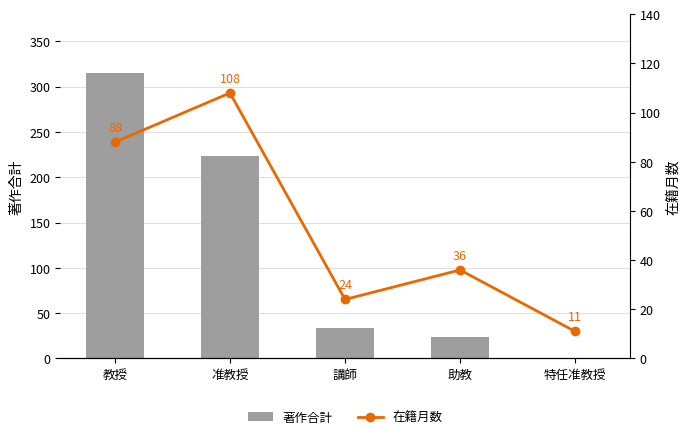

At which category does the chart reach its minimum across all series?

特任准教授